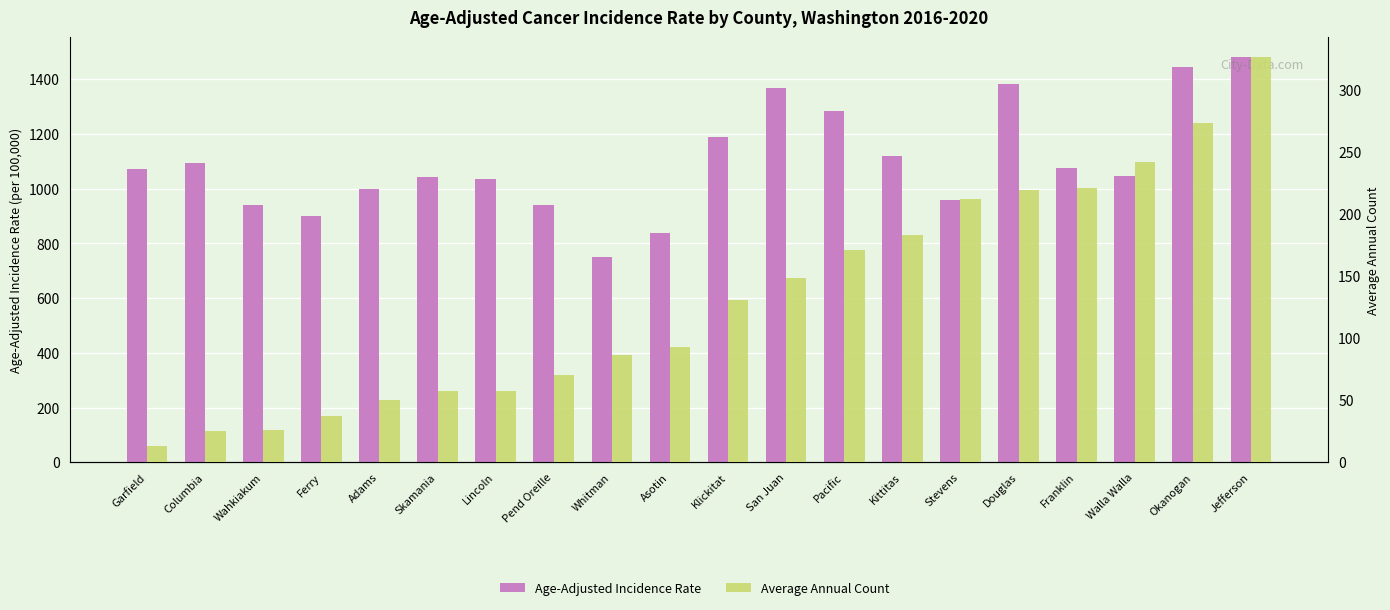

How many bars are there in total?

40